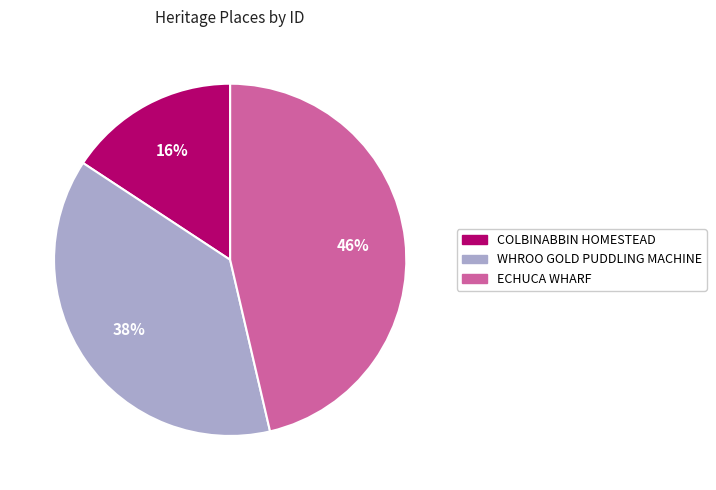

Do WHROO GOLD PUDDLING MACHINE and COLBINABBIN HOMESTEAD together represent more than half of the pie?

Yes